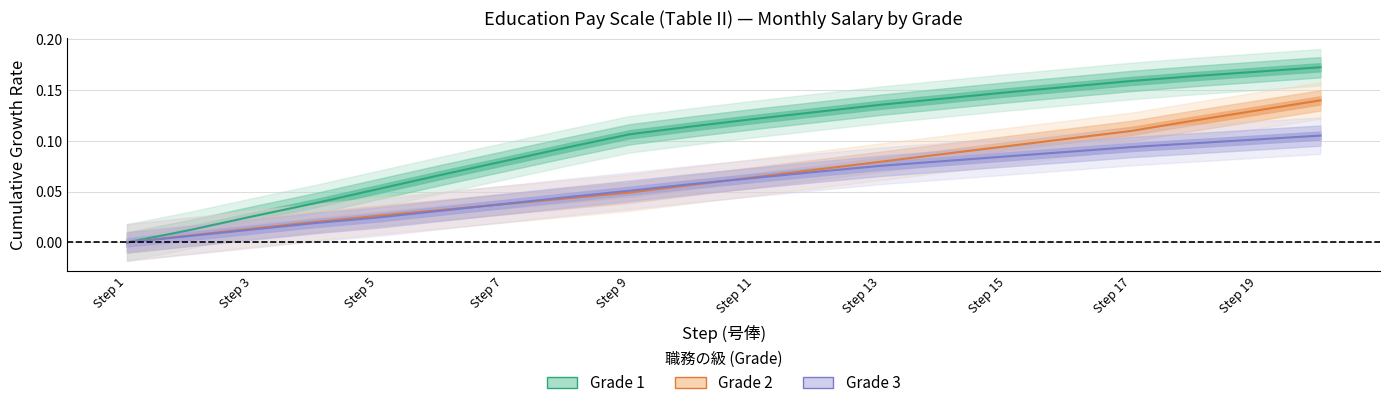

How many positive values does the Grade 2 series have?

19